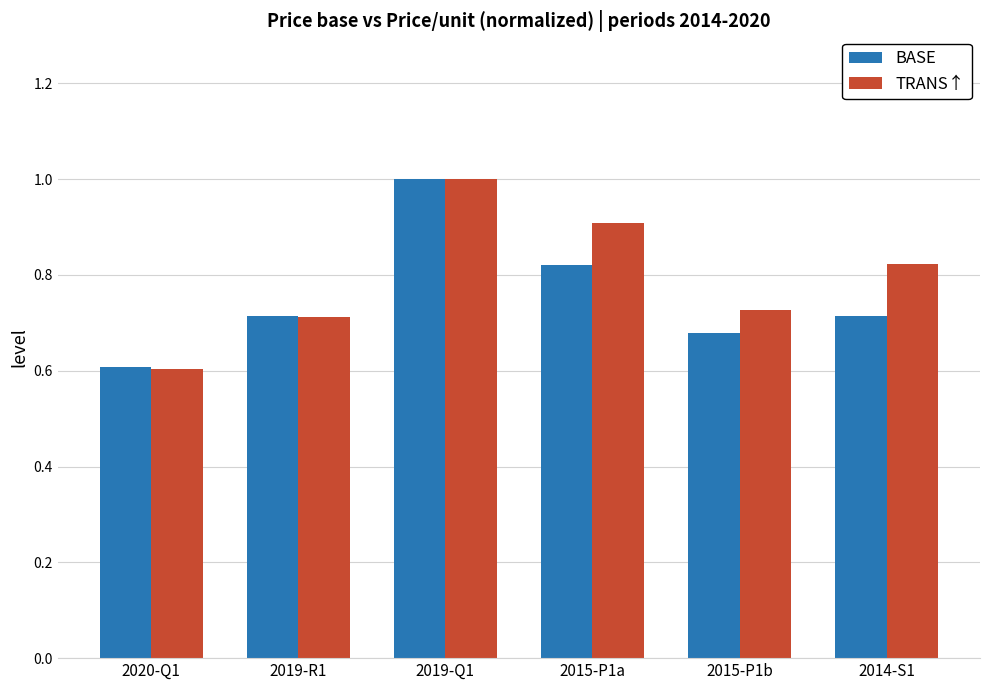

Which category has the lowest value in the TRANS↑ series?

2020-Q1